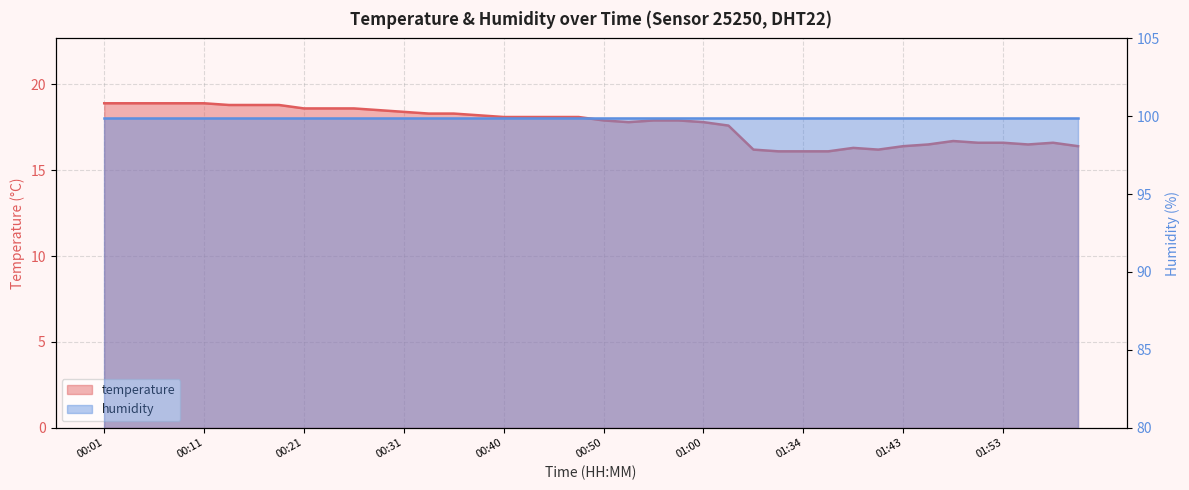

Reading left to right, list all the values displayed in this chart.

00:01=18.9	00:04=18.9	00:06=18.9	00:09=18.9	00:11=18.9	00:14=18.8	00:16=18.8	00:18=18.8	00:21=18.6	00:23=18.6	00:26=18.6	00:28=18.5	00:31=18.4	00:33=18.3	00:35=18.3	00:38=18.2	00:40=18.1	00:43=18.1	00:45=18.1	00:48=18.1	00:50=17.9	00:53=17.8	00:55=17.9	00:58=17.9	01:00=17.8	01:02=17.6	01:29=16.2	01:31=16.1	01:34=16.1	01:36=16.1	01:38=16.3	01:41=16.2	01:43=16.4	01:46=16.5	01:48=16.7	01:51=16.6	01:53=16.6	01:55=16.5	01:58=16.6	02:00=16.4